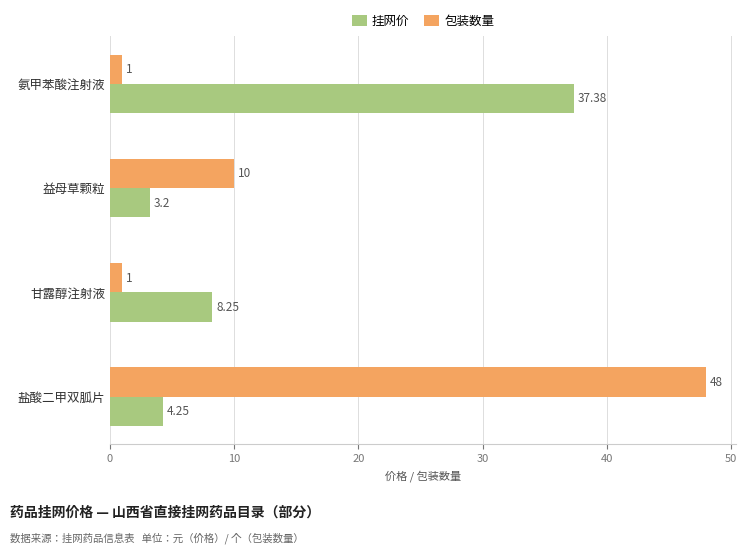

What is the difference between the second highest and second lowest values in the 包装数量 series?

9.0